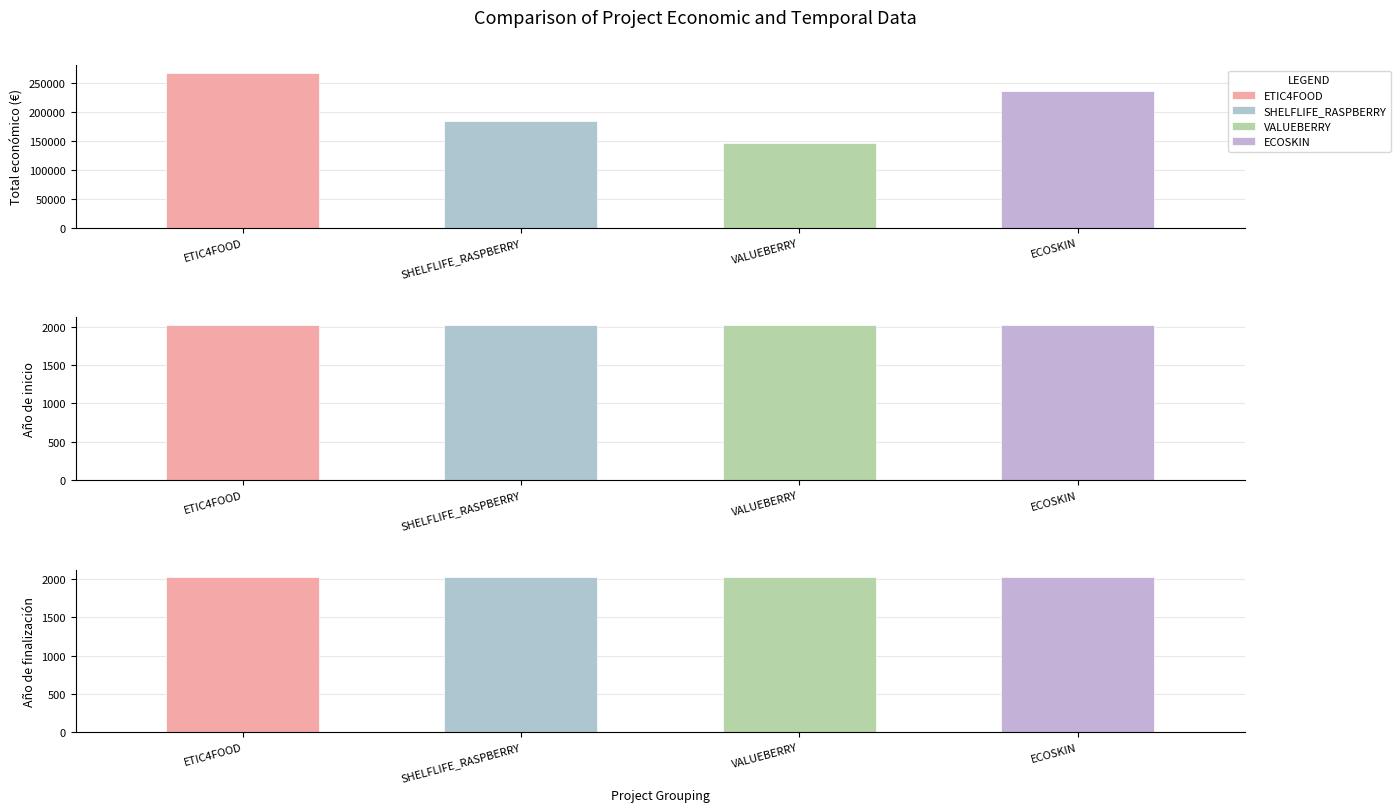

At which category is the sum across all series the highest?

ETIC4FOOD